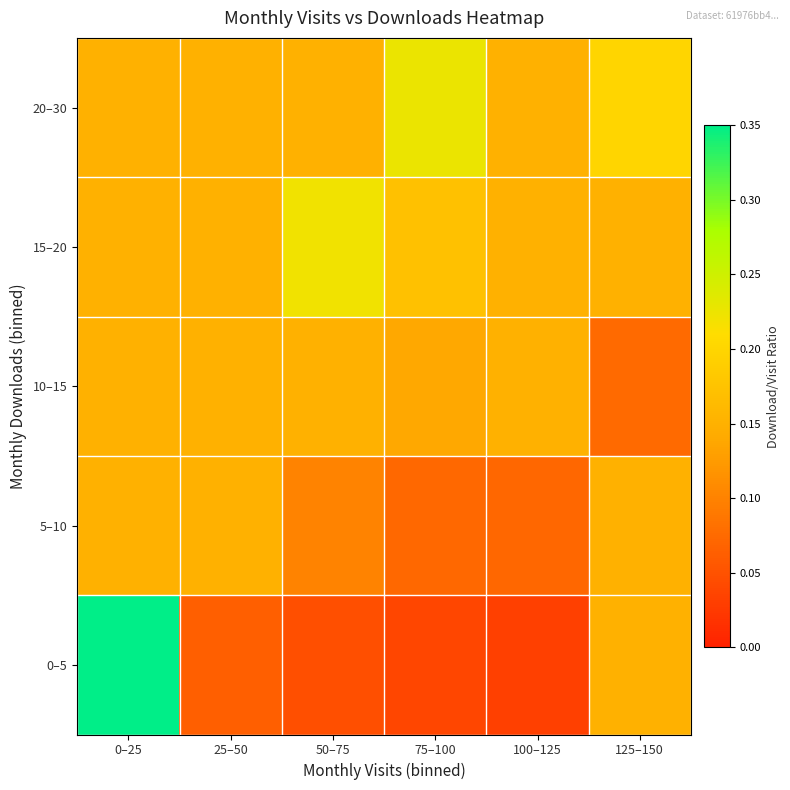

Reading right to left, what are all the values shown in this chart?

0–5: 125–150=0.1	100–125=0.0	75–100=0.0	50–75=0.0	25–50=0.1	0–25=0.4
5–10: 125–150=0.1	100–125=0.1	75–100=0.1	50–75=0.1	25–50=0.1	0–25=0.1
10–15: 125–150=0.1	100–125=0.1	75–100=0.1	50–75=0.1	25–50=0.1	0–25=0.1
15–20: 125–150=0.1	100–125=0.1	75–100=0.2	50–75=0.2	25–50=0.1	0–25=0.1
20–30: 125–150=0.2	100–125=0.1	75–100=0.2	50–75=0.1	25–50=0.1	0–25=0.1